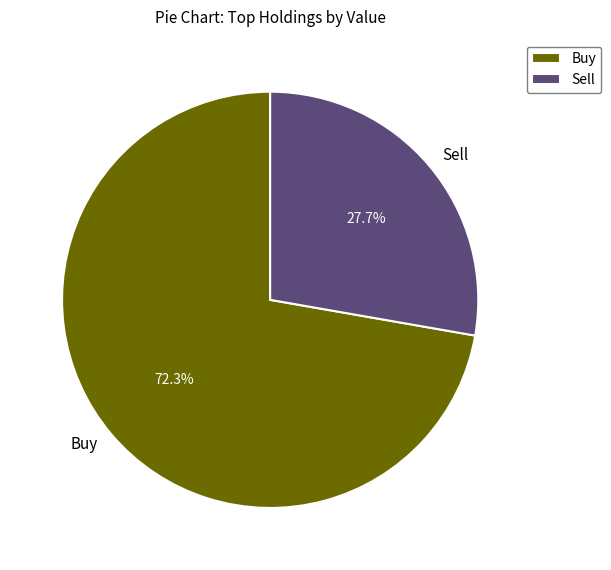

What is the ratio of the value at Buy to the value at Sell?

2.6